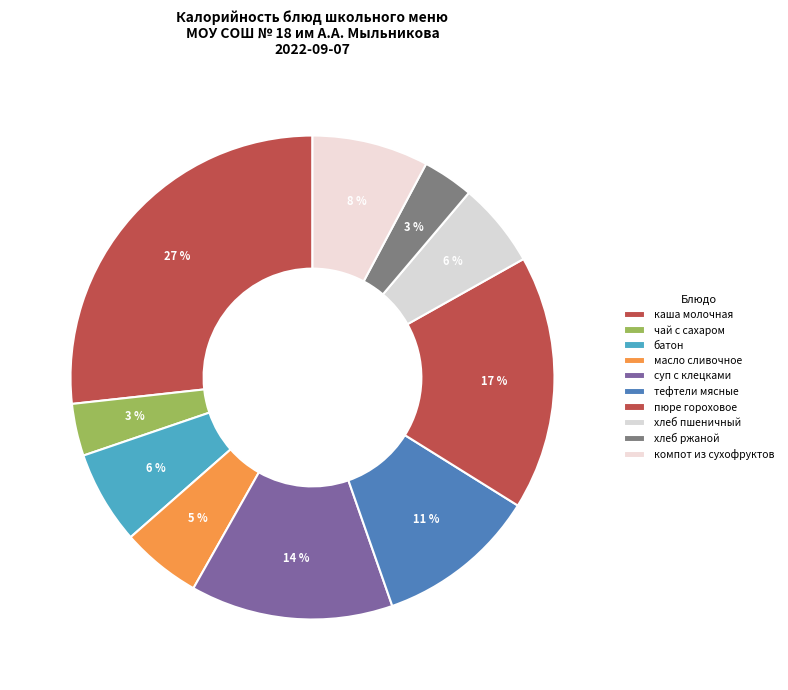

Count the number of slices in the pie.

10